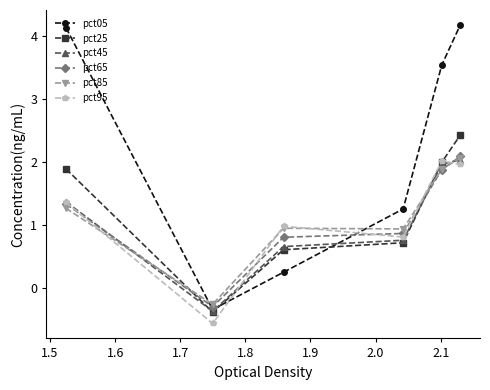

Which series has the largest total across all categories?

pct05